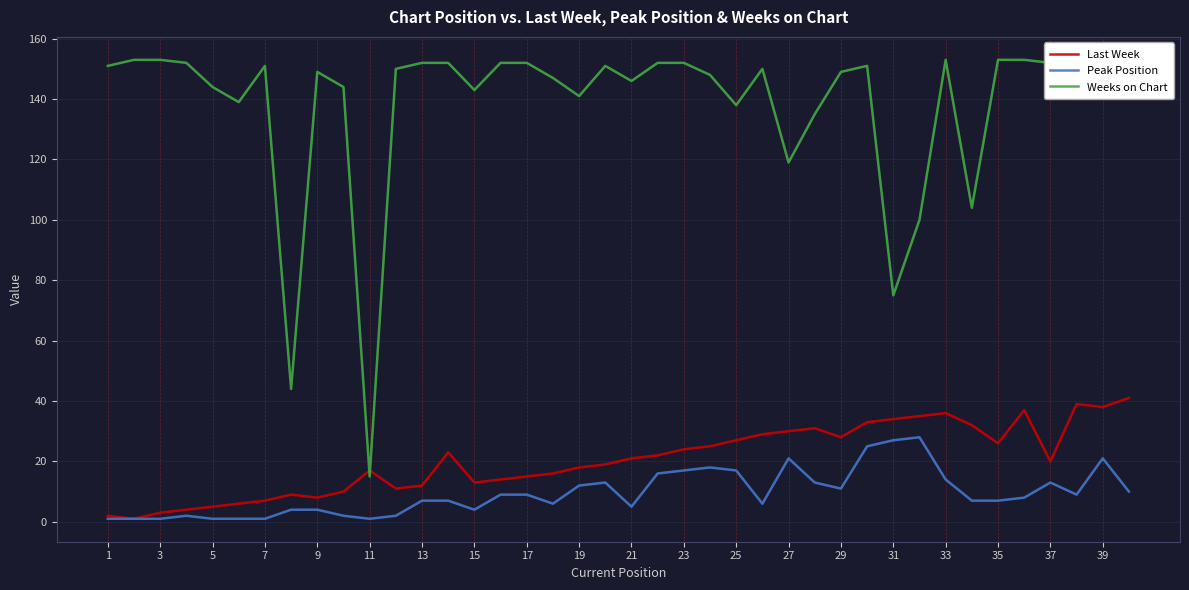

True or false: Peak Position has more than 1 interior local peaks.

True